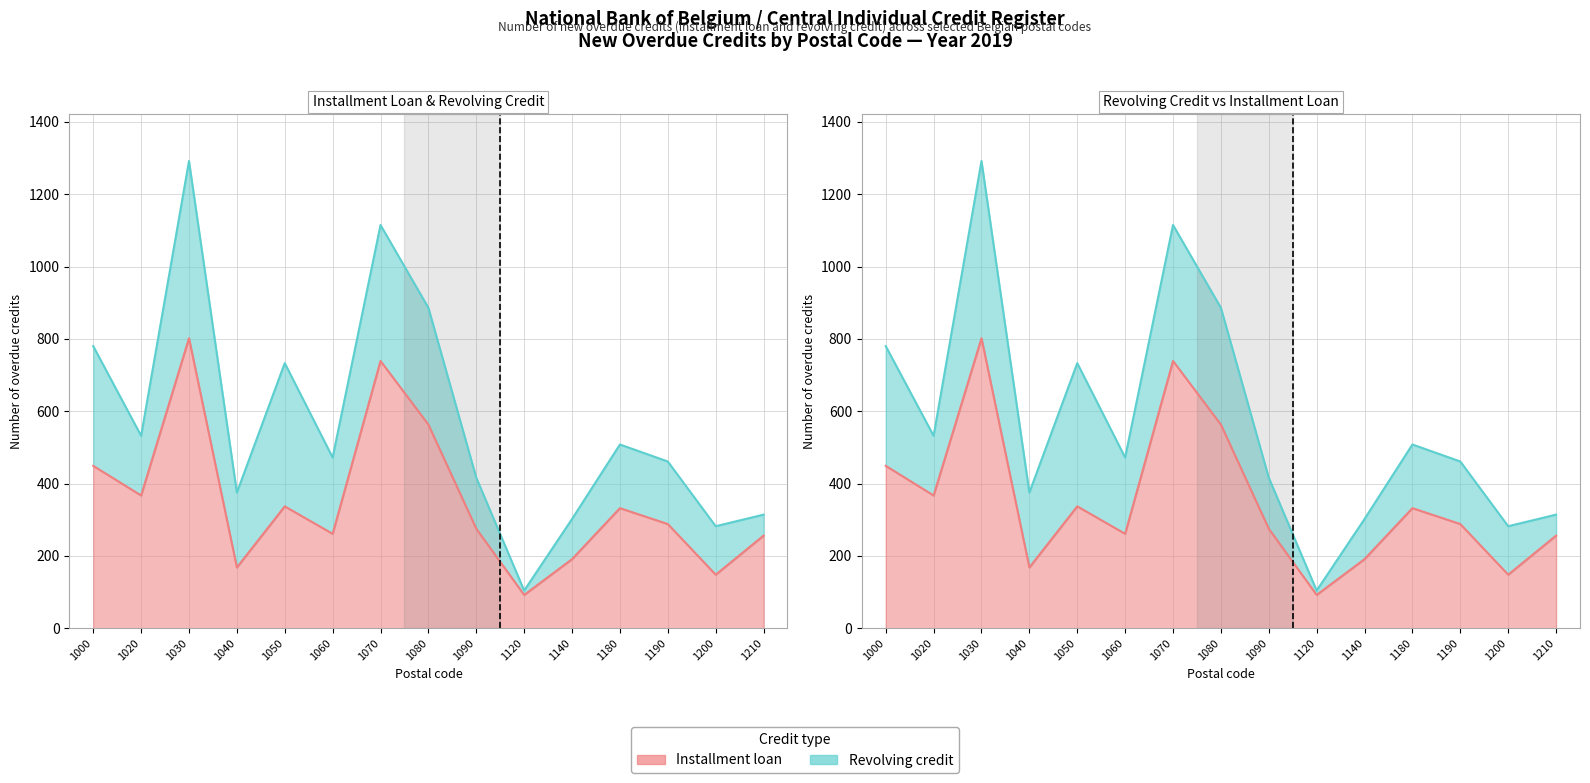

What is the average value of the Revolving credit series?

571